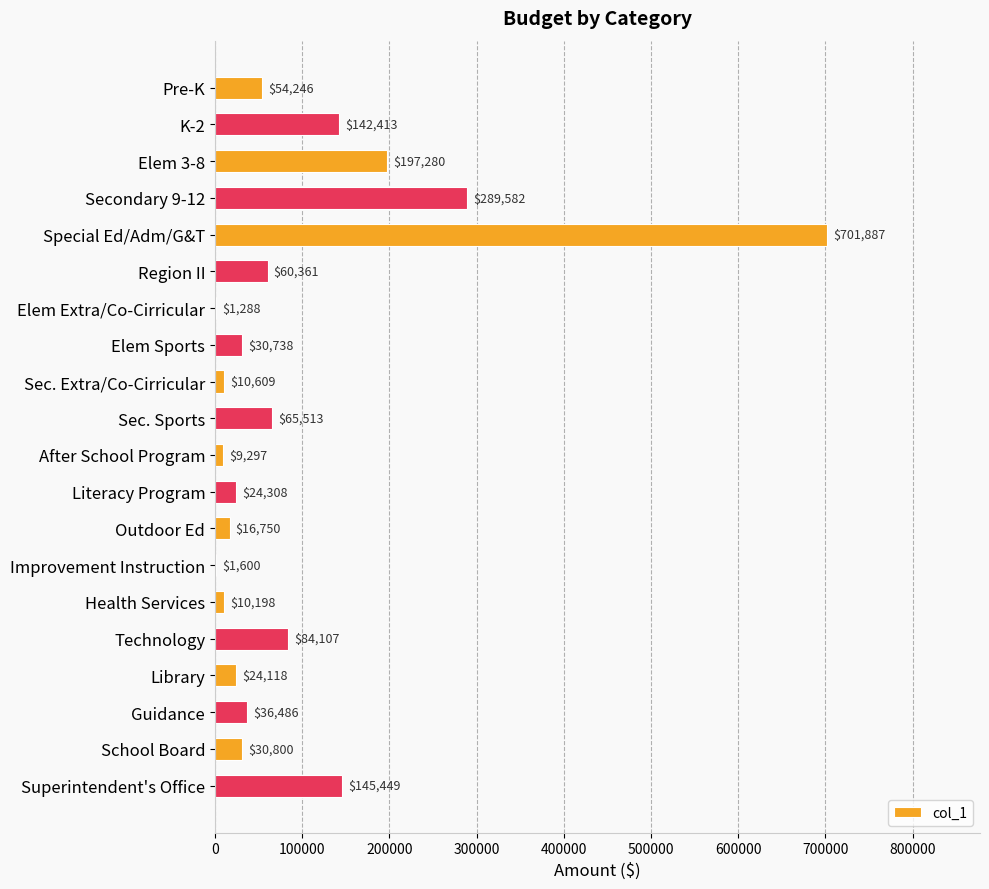

The value at Improvement Instruction is 1600.0. True or false?

True